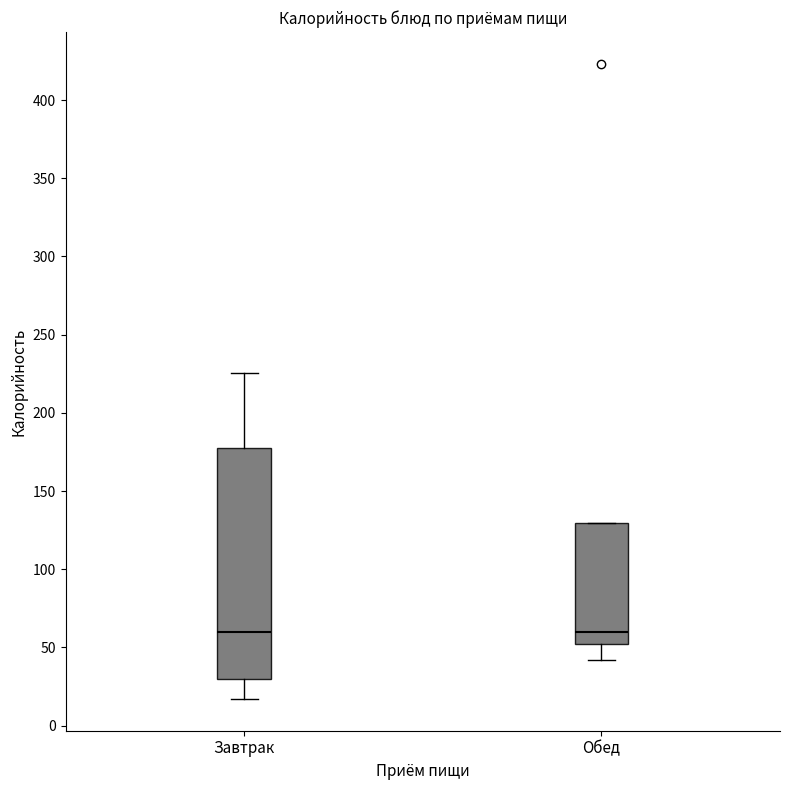

Reading left to right, read every box against the y-axis: the position of its median line, the range the box covers, and the ends of its whiskers. The values are not printed on the chart, so give them approximately, as read against the axis.

Завтрак: median 60, box 30 to 175, whiskers 15 to 225
Обед: median 60, box 50 to 130, whiskers 40 to 130